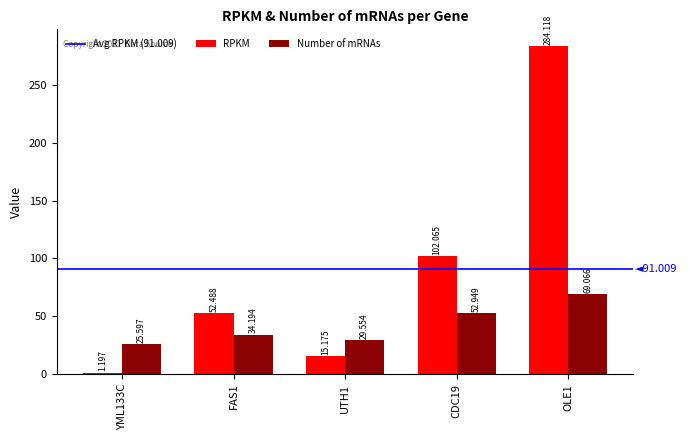

What is the sum of all Number of mRNAs values?

211.4